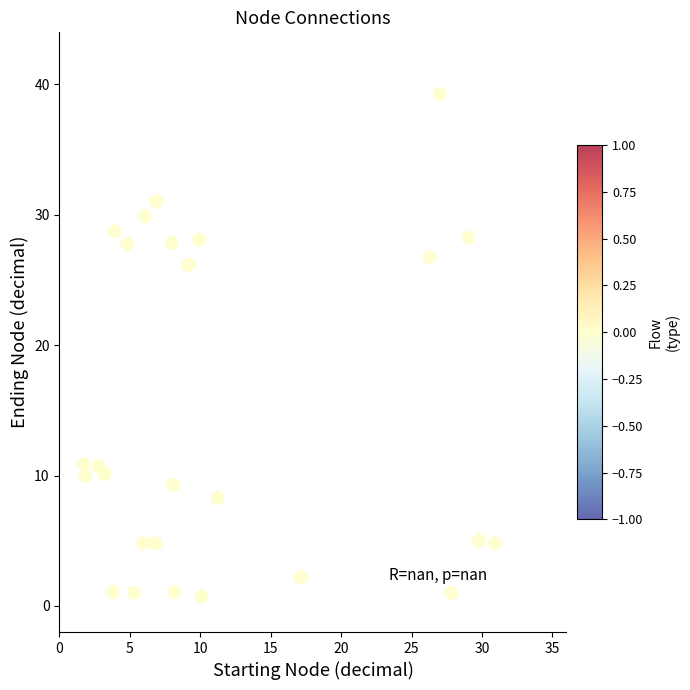

What Y value in the scatter plot is closest to 20?

26.2